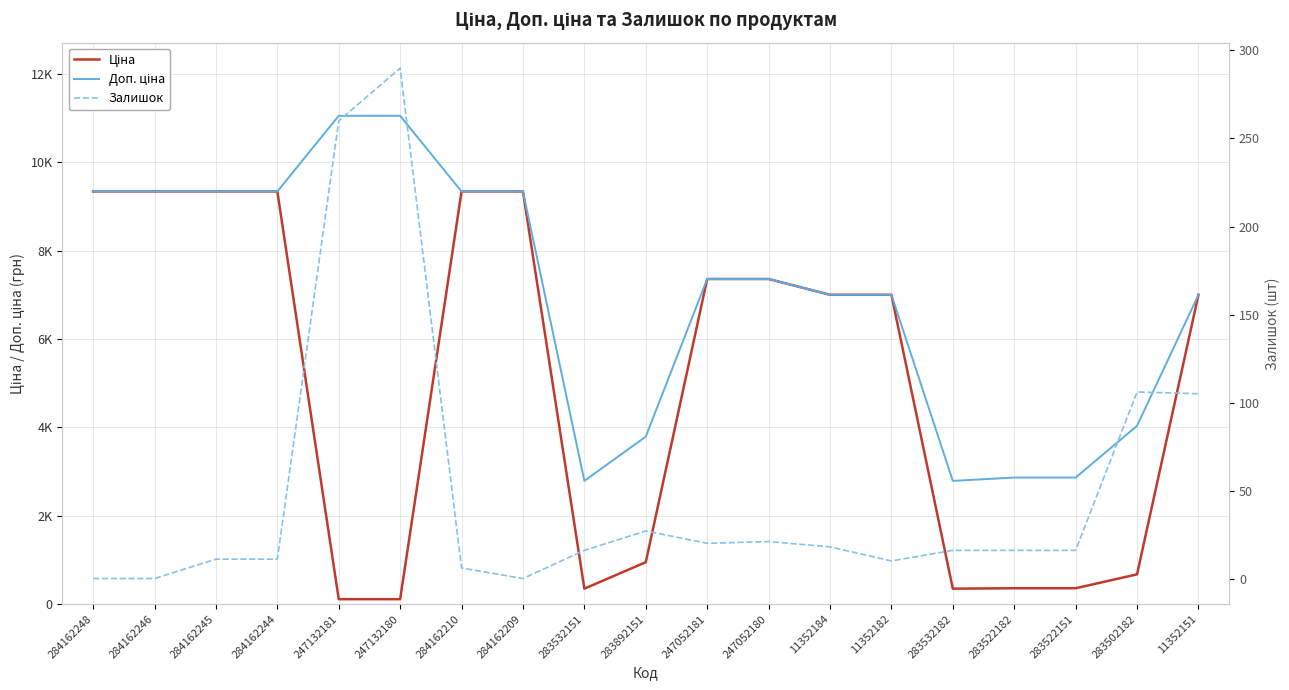

What are all the series names shown in the legend?

Ціна, Доп. ціна, Залишок